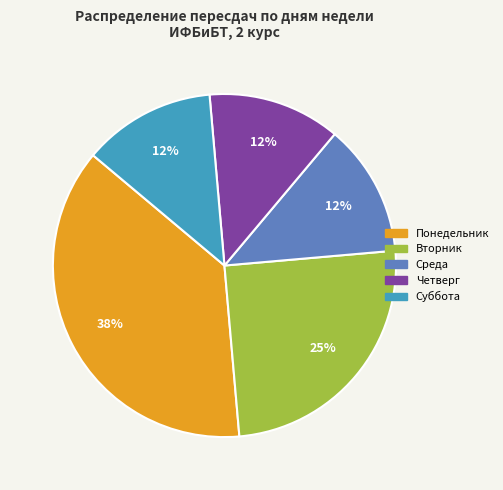

What is the ratio of the value at Среда to the value at Вторник?

0.5